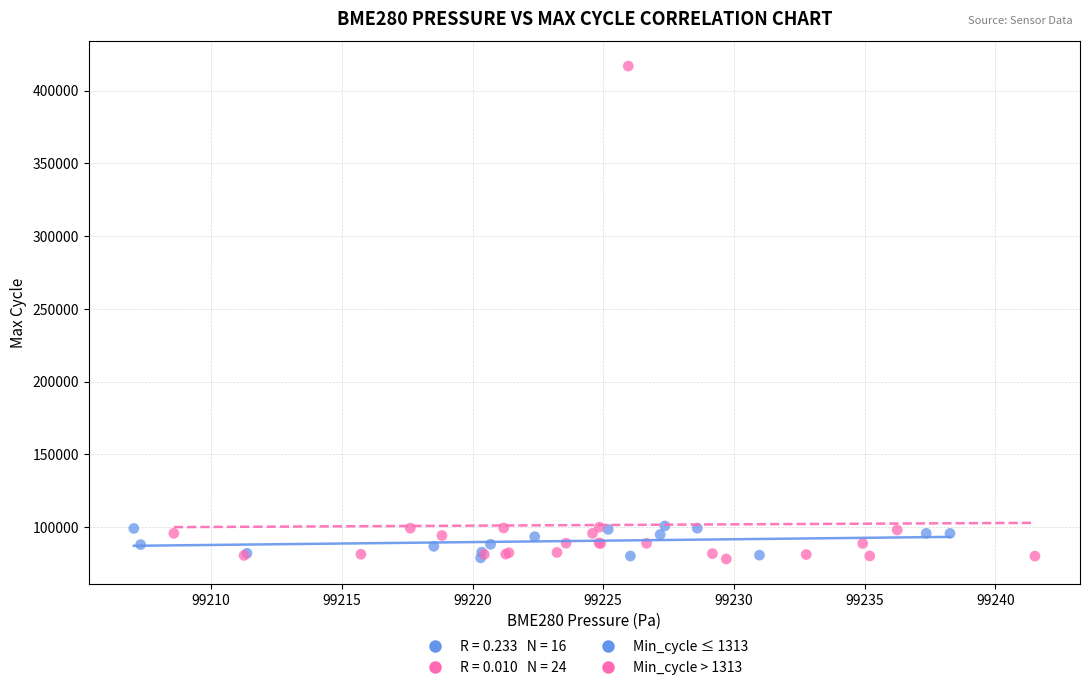

Which series has the largest Y range (max minus min)?

Min_cycle > 1313